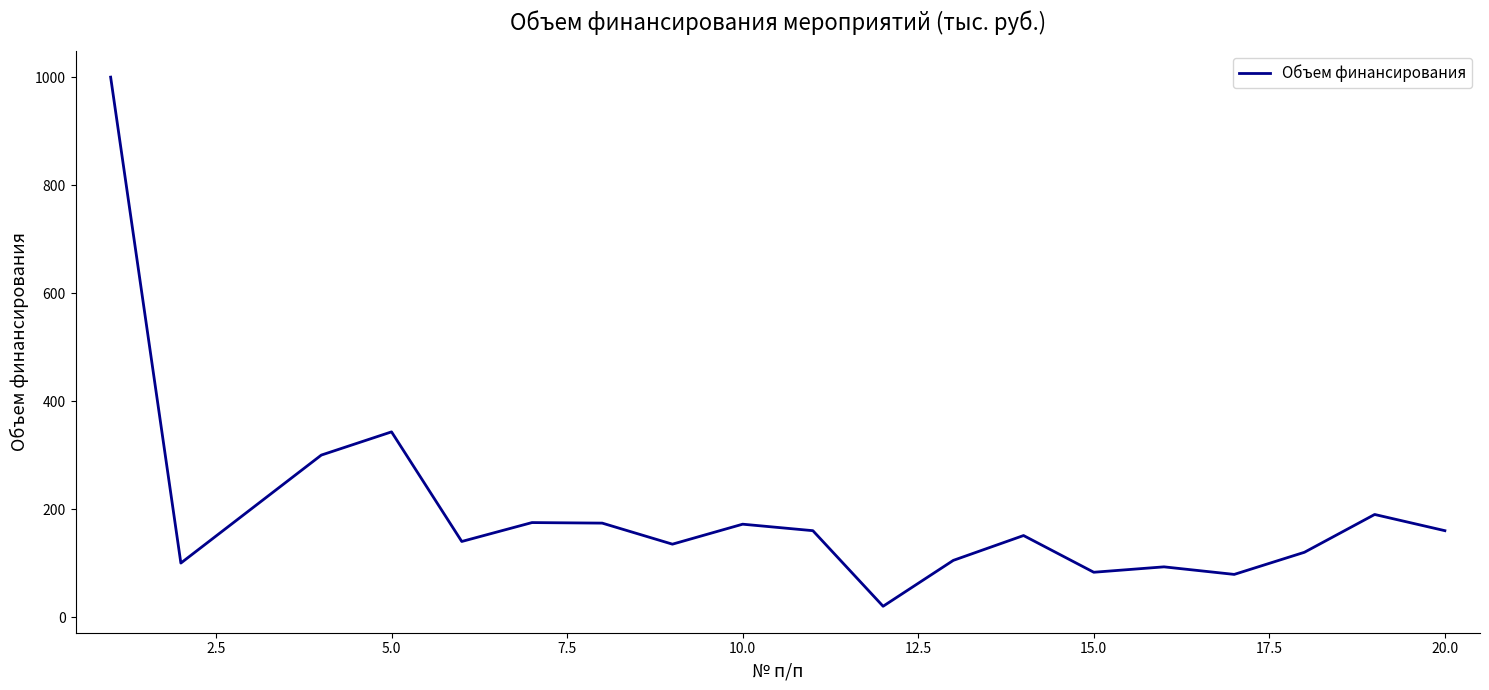

What is the greatest value displayed?

1000